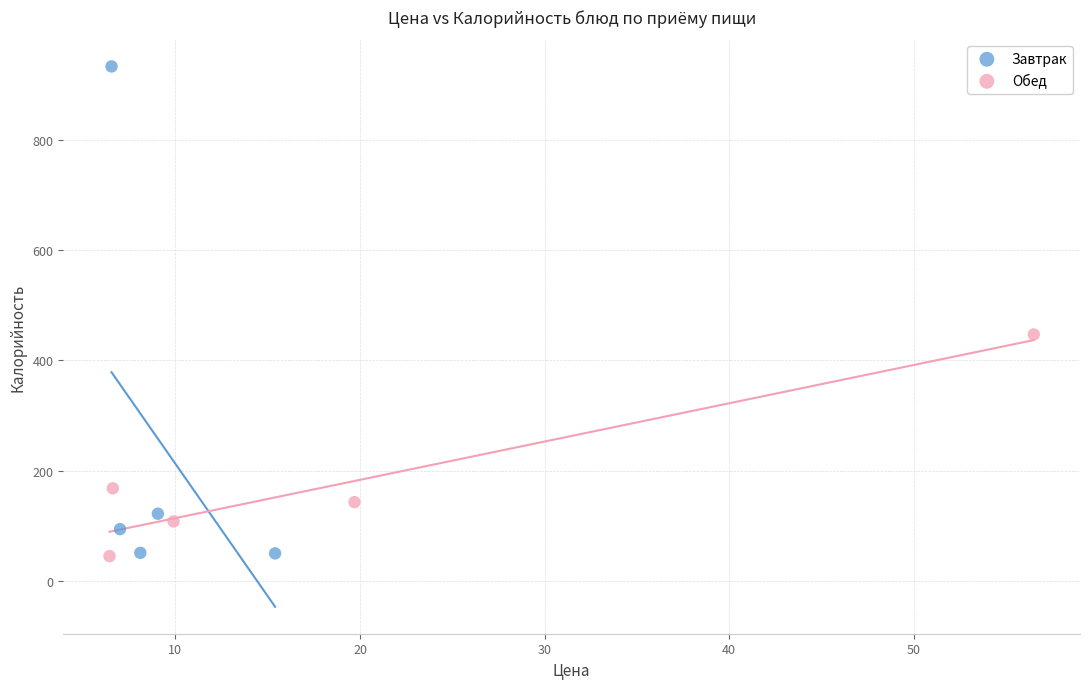

Which series reaches the maximum Y coordinate?

Завтрак